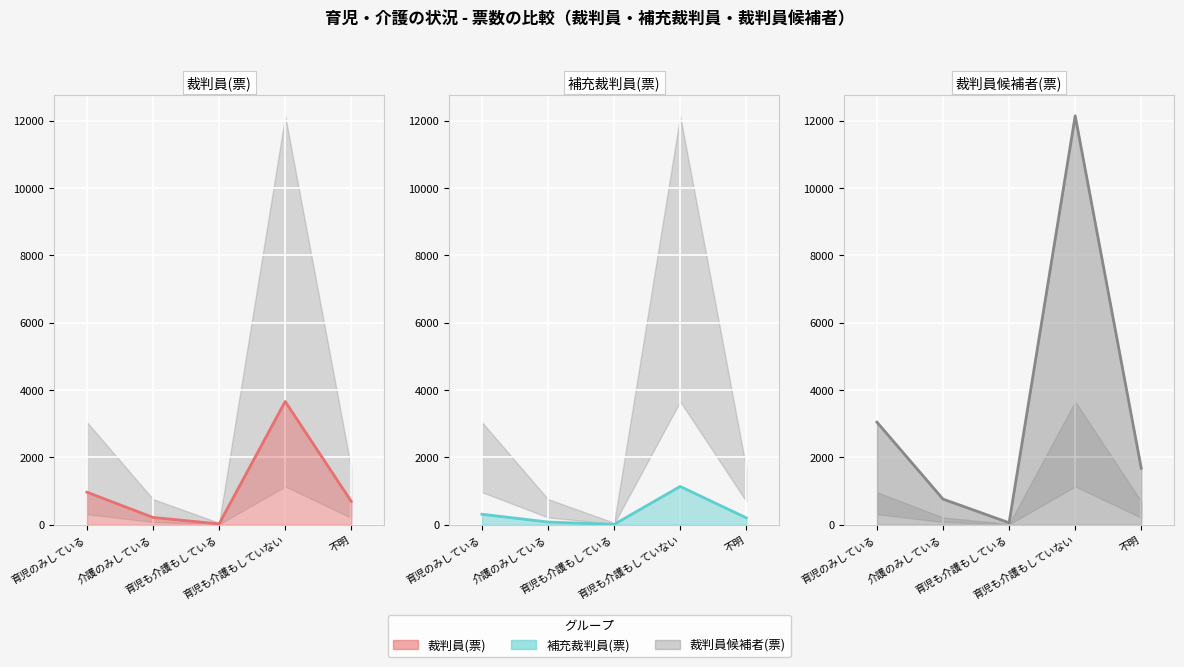

Which category has the lowest value in the 裁判員(票) series?

育児も介護もしている